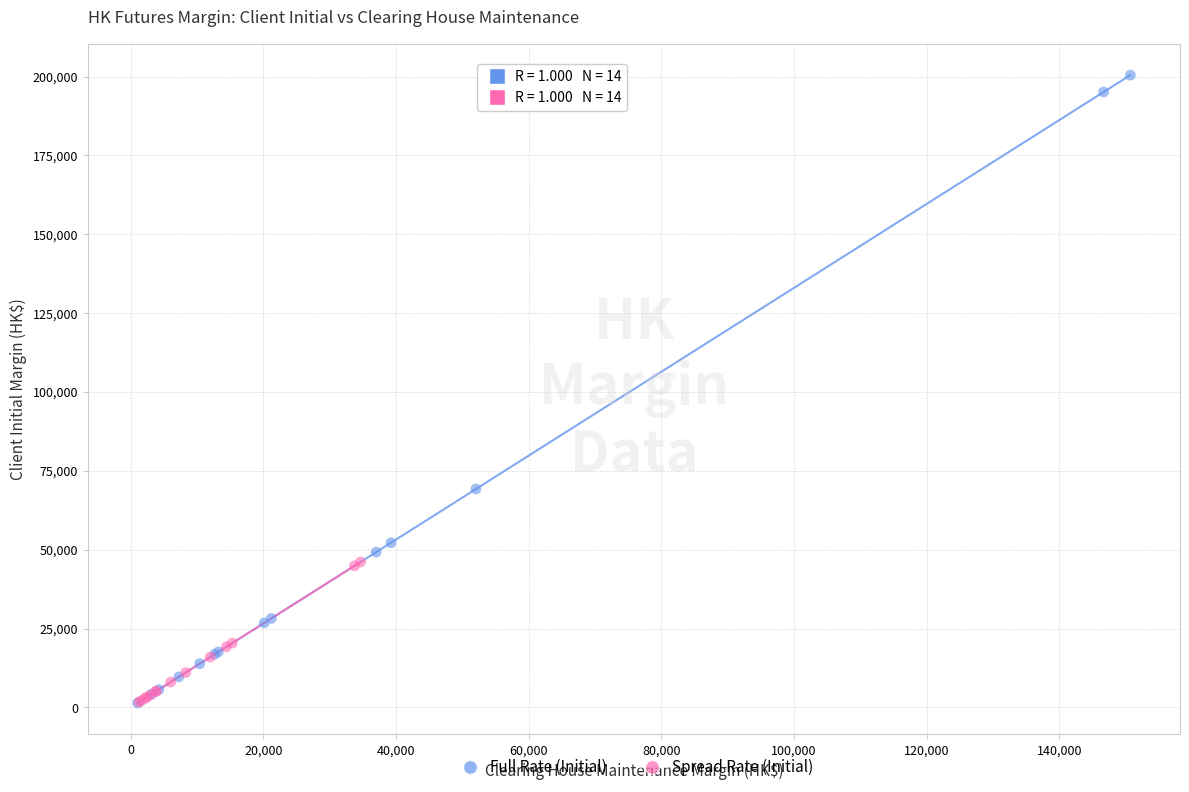

What are all the series names shown in the legend?

Full Rate (Initial), Spread Rate (Initial)